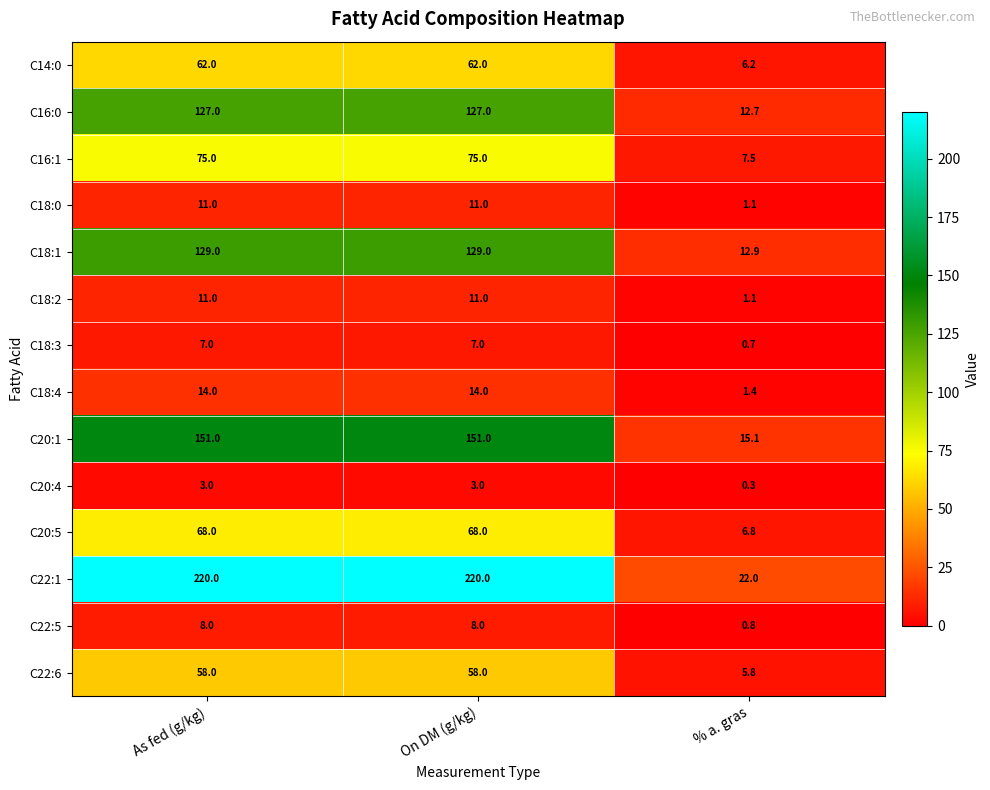

What is the difference between the maximum and minimum values in the C22:1 series?

198.0